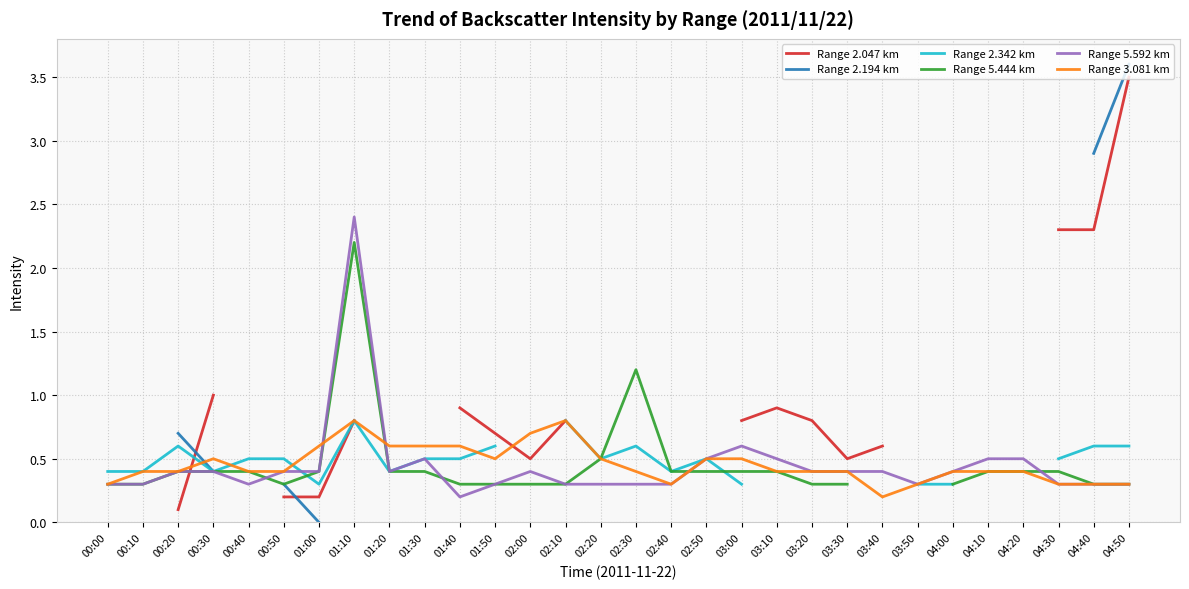

What are all the series names shown in the legend?

Range 2.047 km, Range 2.194 km, Range 2.342 km, Range 5.444 km, Range 5.592 km, Range 3.081 km